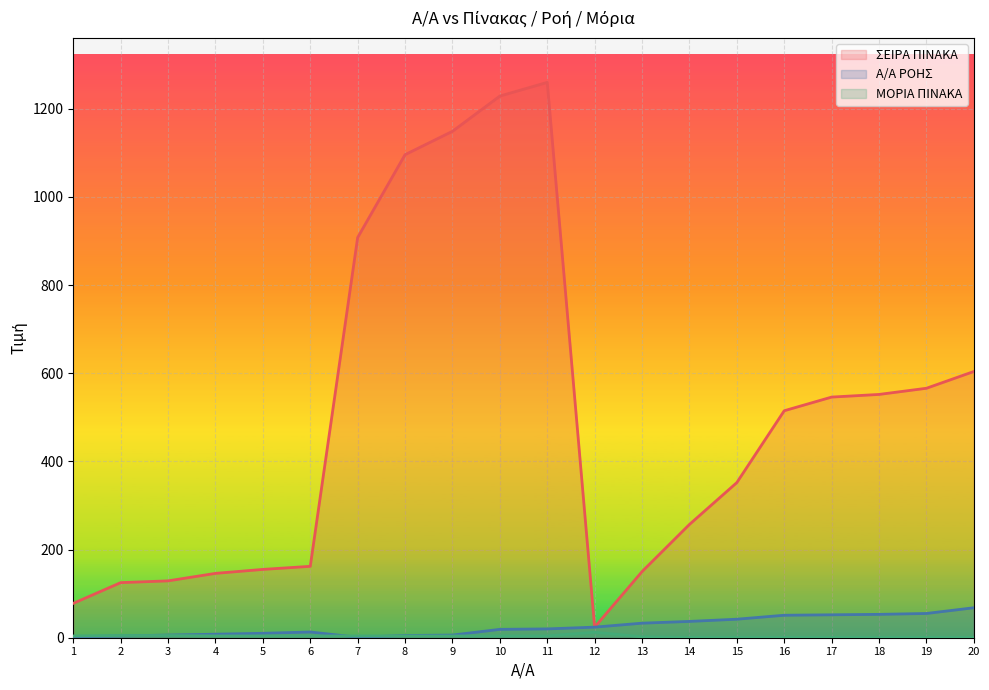

Reading left to right, extract all data points from this chart.

ΣΕΙΡΑ ΠΙΝΑΚΑ: 78.0	125.0	129.0	146.0	155.0	162.0	908.0	1096.0	1149.0	1229.0	1260.0	24.0	150.0	257.0	352.0	515.0	546.0	552.0	566.0	604.0
Α/Α ΡΟΗΣ: 2.0	4.0	6.0	8.0	10.0	13.0	1.0	5.0	6.0	19.0	20.0	24.0	33.0	37.0	42.0	51.0	52.0	53.0	55.0	68.0
ΜΟΡΙΑ ΠΙΝΑΚΑ: 4.0	5.0	5.0	4.0	4.0	4.0	4.0	4.0	4.0	4.0	4.0	12.4	2.1	0.5	0.5	0.5	0.5	0.5	0.5	0.5